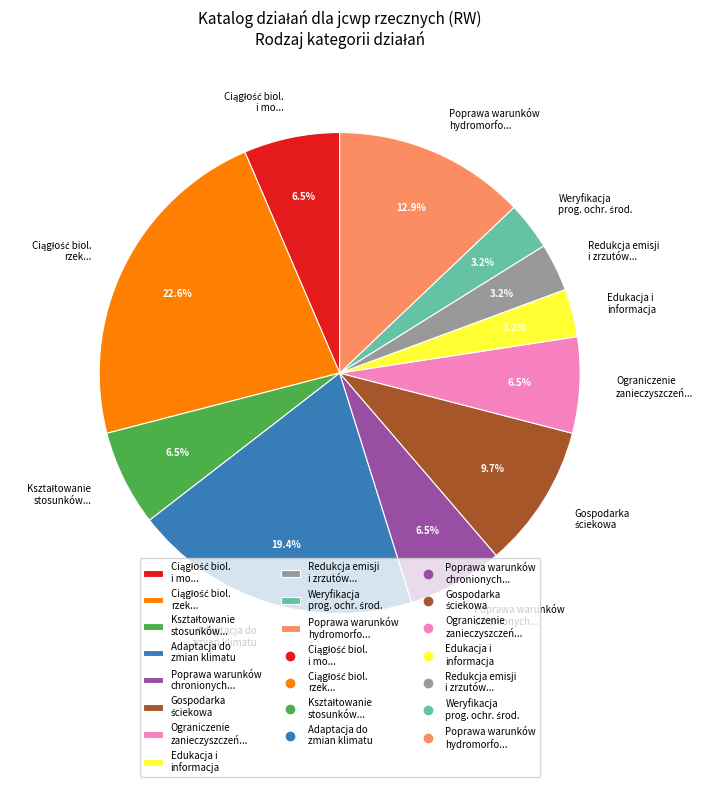

Is there a majority slice in this chart?

No